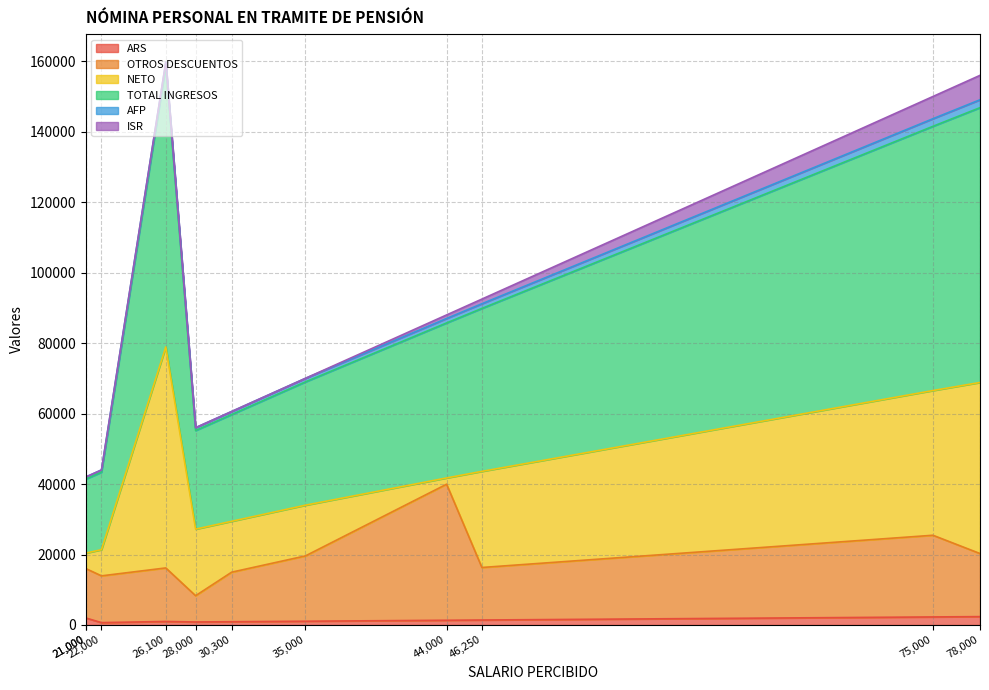

How many lines are shown in the chart?

6